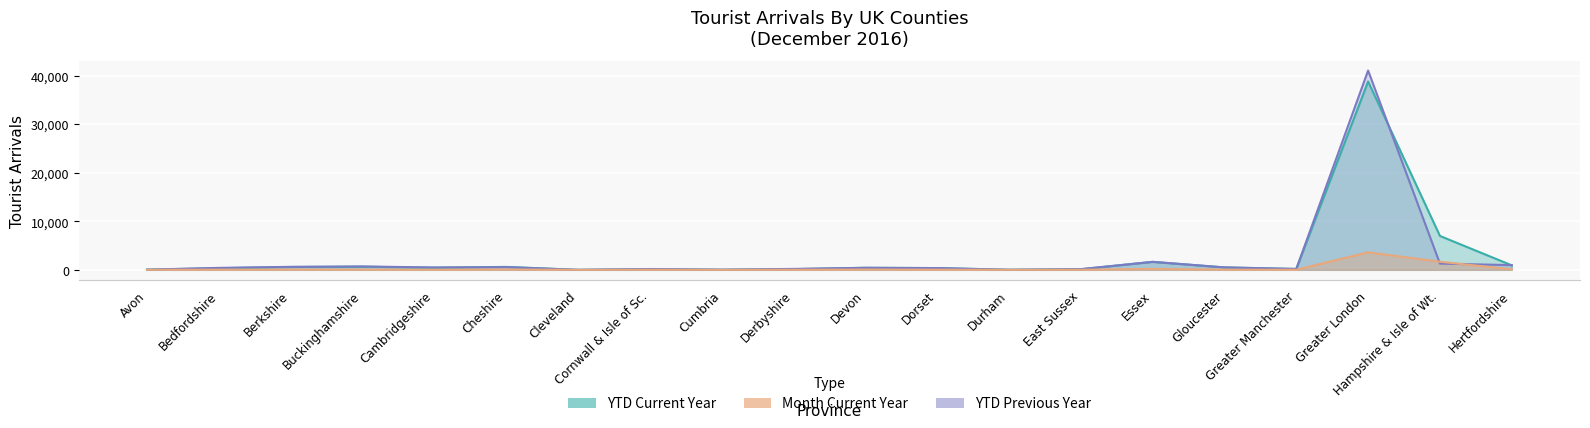

What are all the series names shown in the legend?

YTD Current Year, YTD Previous Year, Month Current Year